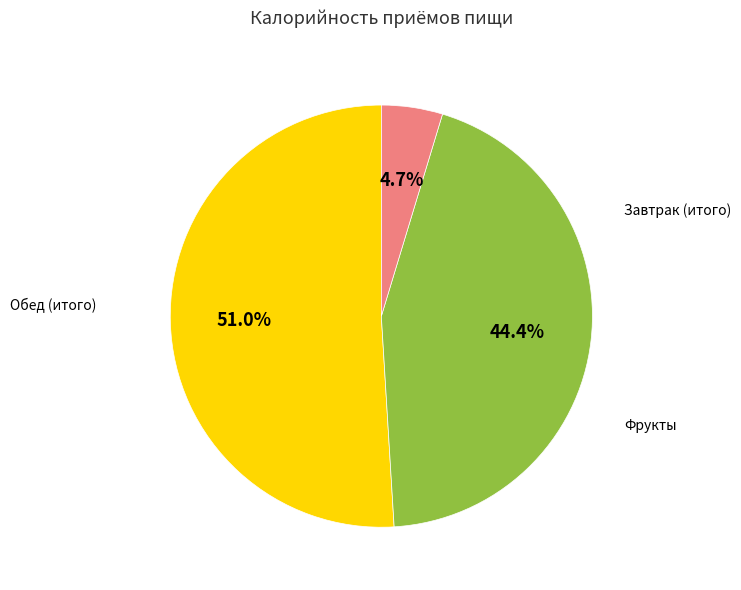

Is there any slice that represents more than half of the pie?

Yes